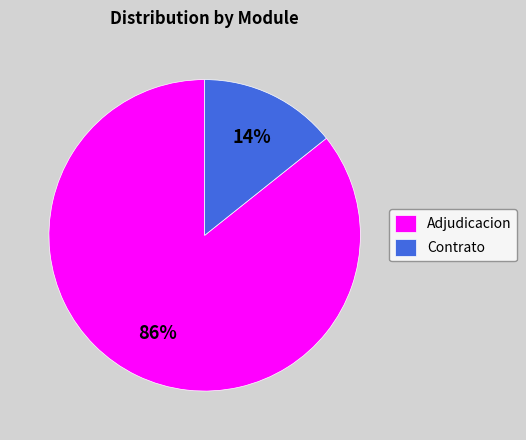

The Adjudicacion slice represents 75% of the pie. True or false?

False